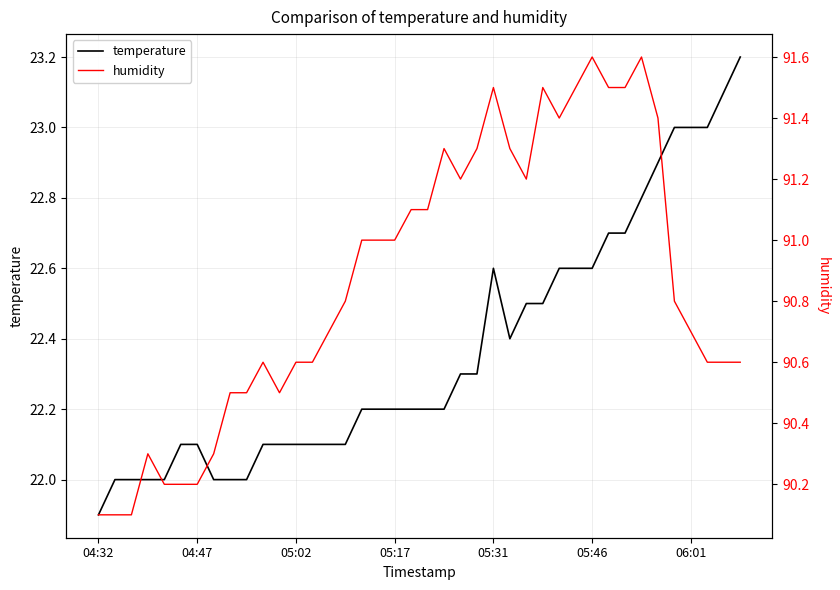

Does the chart display data point markers on the line(s)?

No